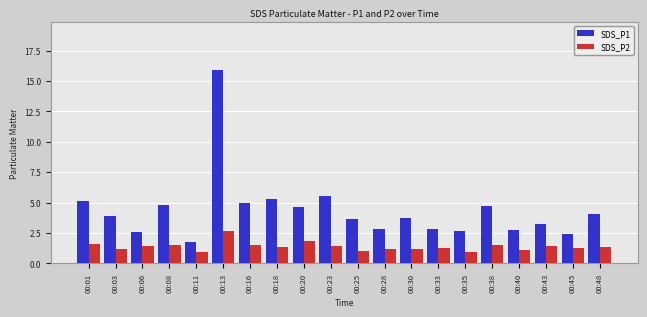

At which category does the chart reach its peak across all series?

00:13